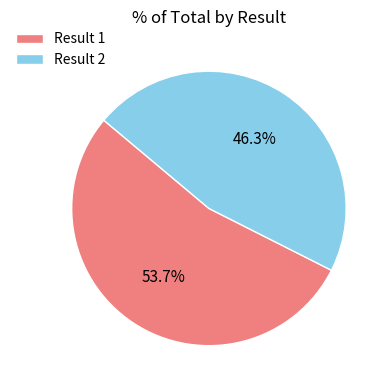

Rank the categories by value from highest to lowest.

Result 1, Result 2